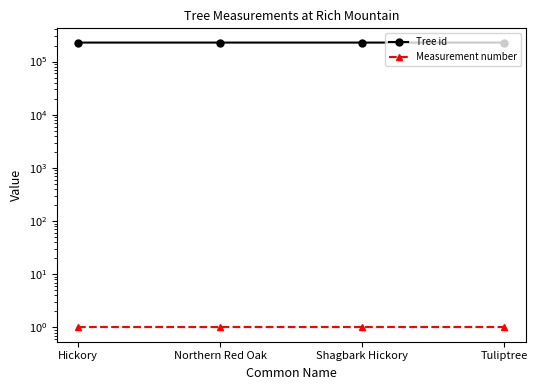

What is the sum of the Tree id values at Hickory and Tuliptree?

453999